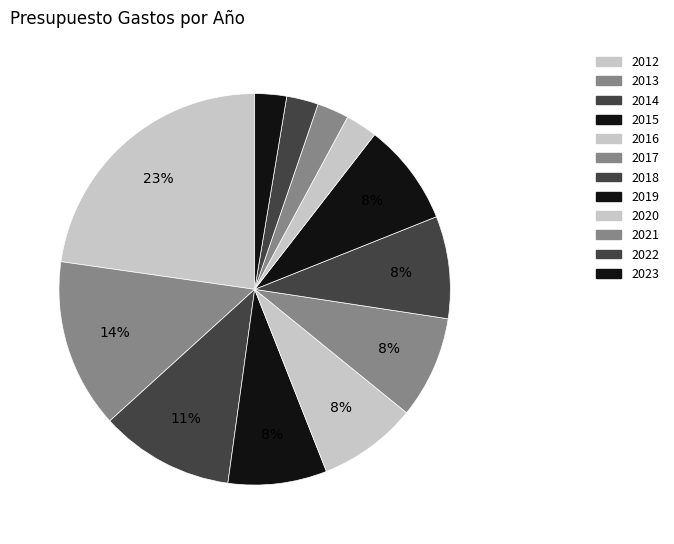

How many slices are in this pie chart?

12